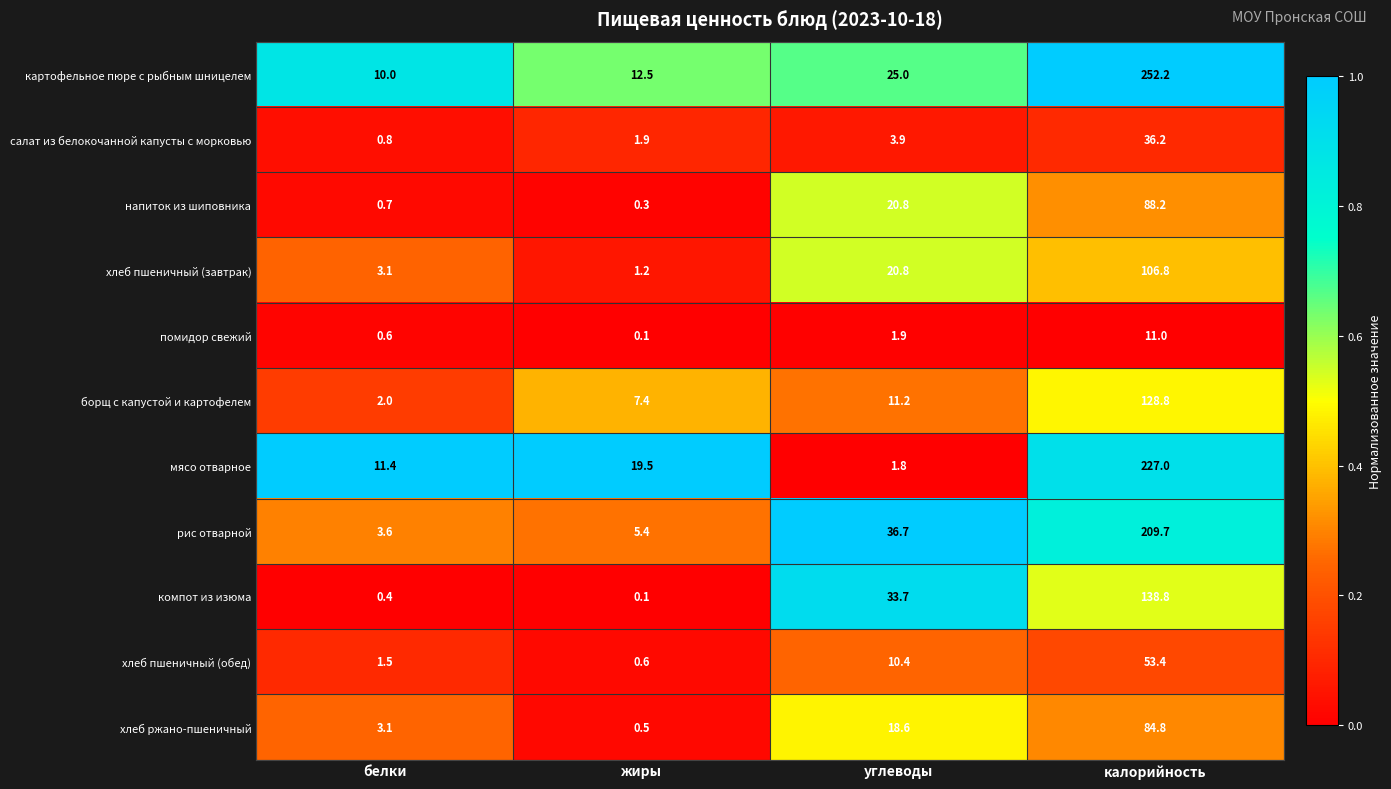

Rank the categories by мясо отварное value from highest to lowest.

калорийность, жиры, белки, углеводы